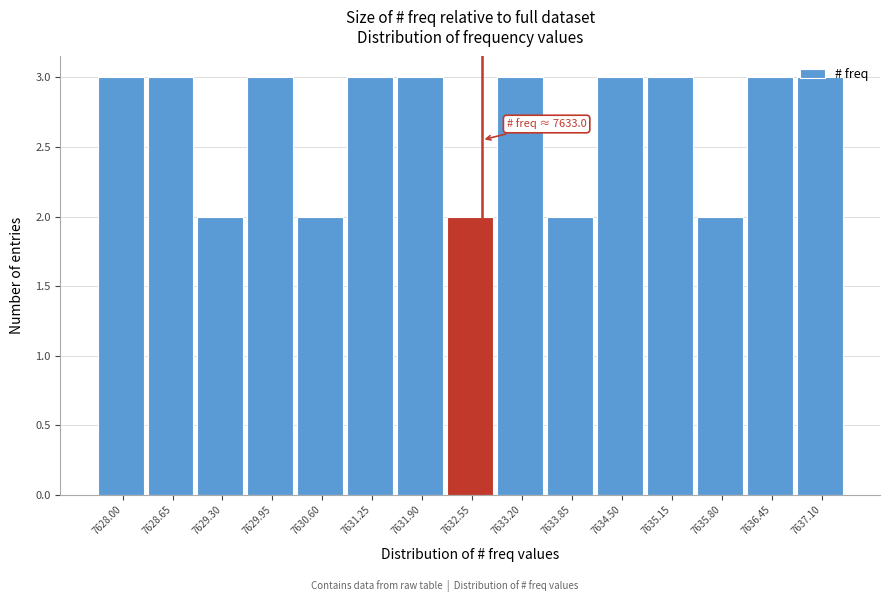

The value at 7635.15 is 3. True or false?

True